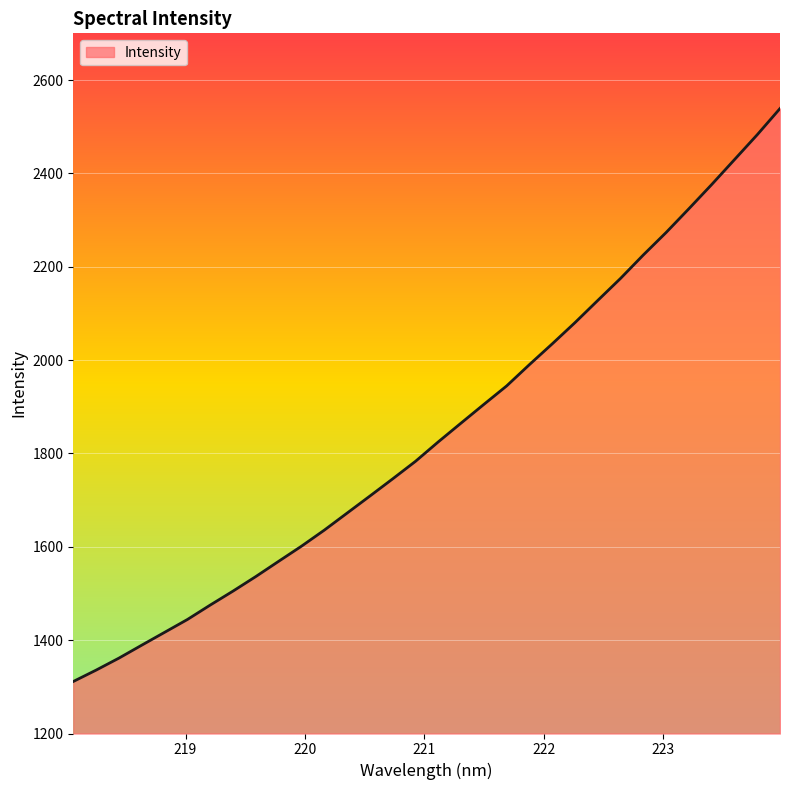

What is the maximum value shown in the chart?

2538.9